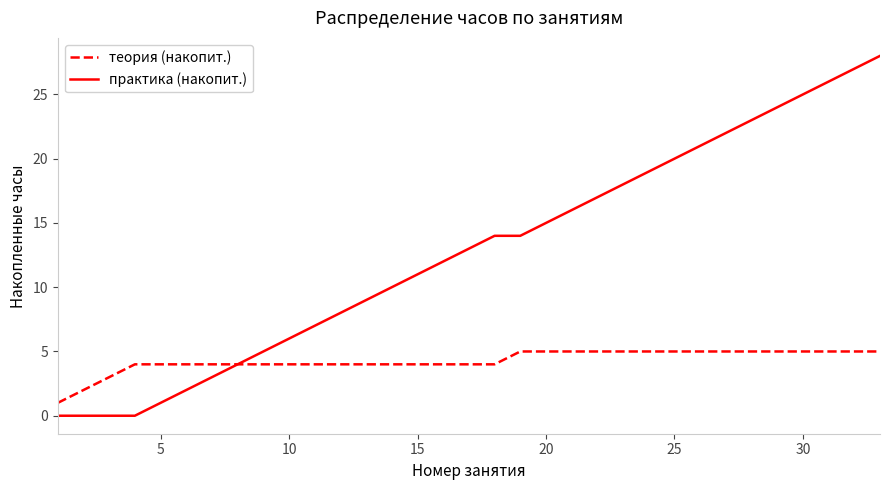

Which series has the largest total across all categories?

практика (накопит.)